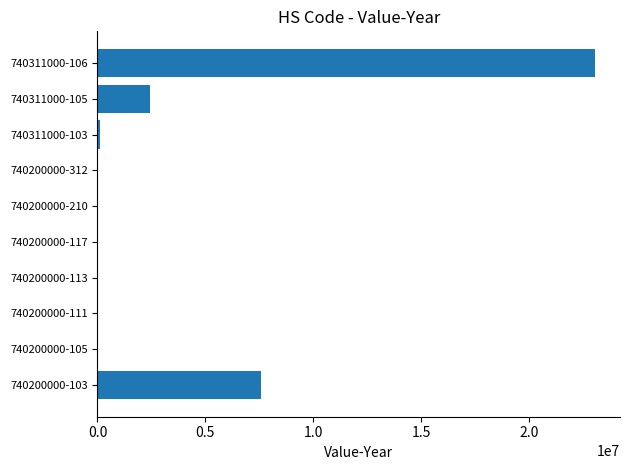

What is the change in value from 740200000-103 to 740311000-105?

-5131721